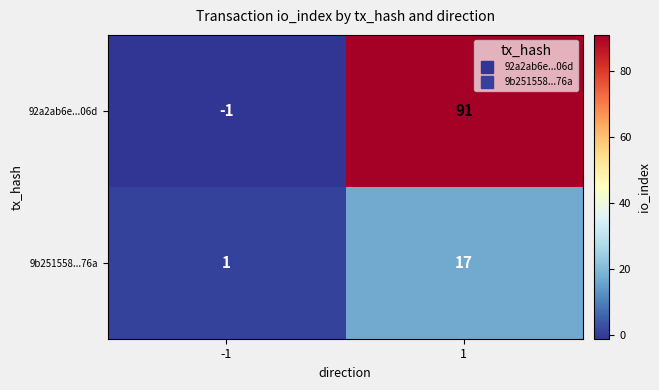

What is the spread (max minus min) of values at -1?

2